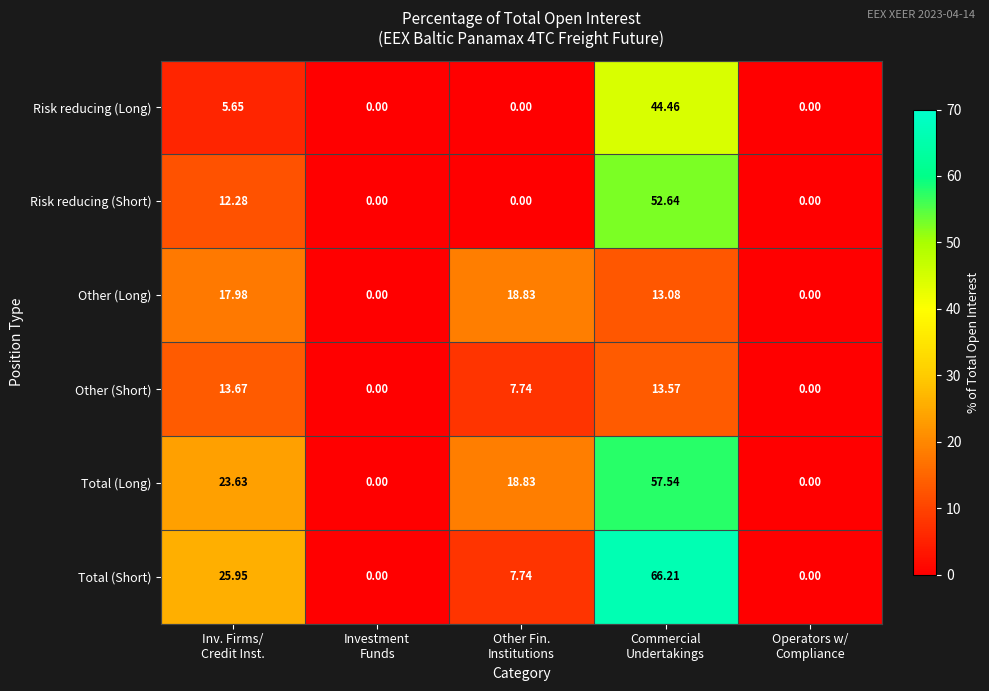

What is the total value across all series at Commercial
Undertakings?

247.5